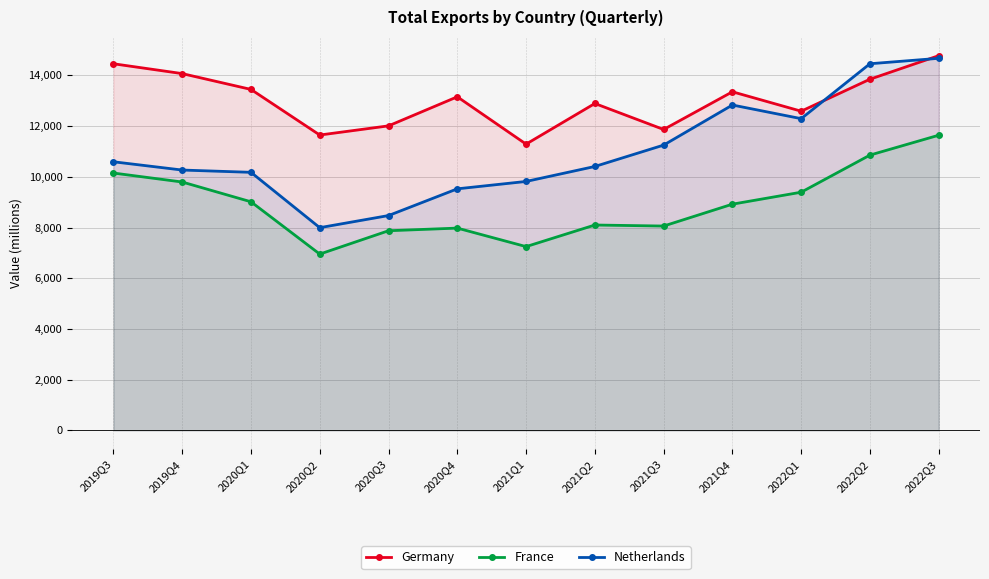

At which category is the sum across all series the highest?

2022Q3